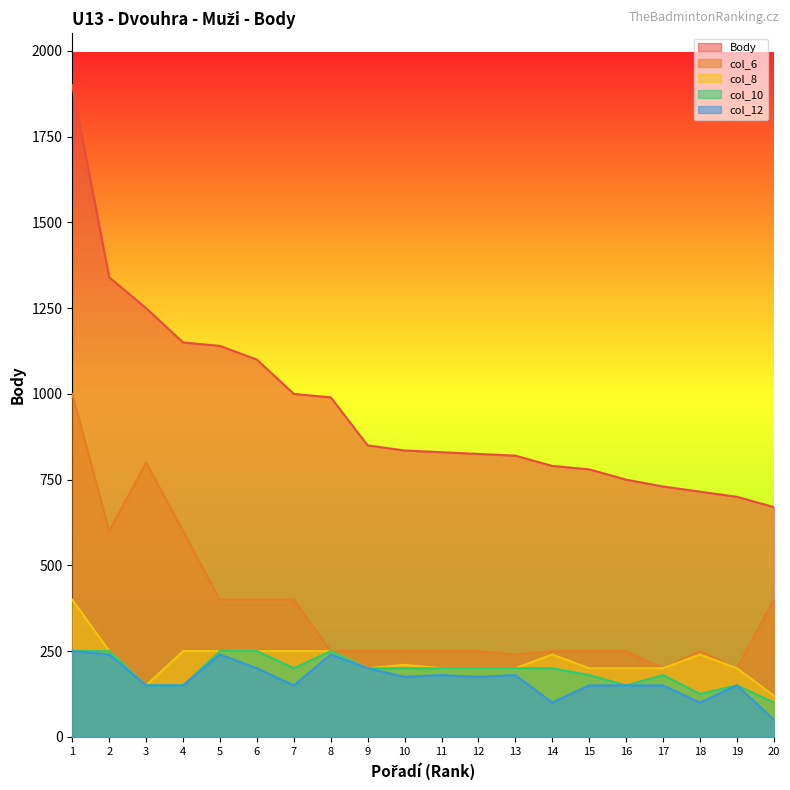

Which category has the highest value in the col_8 series?

1